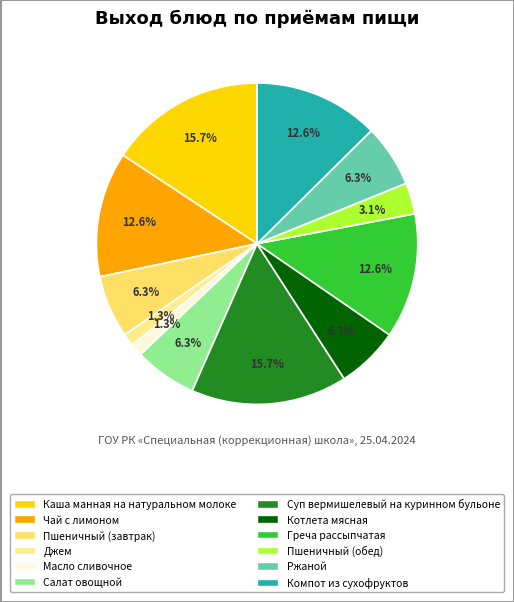

To the nearest percent, what is the difference between the largest and smallest slice percentages?

14%